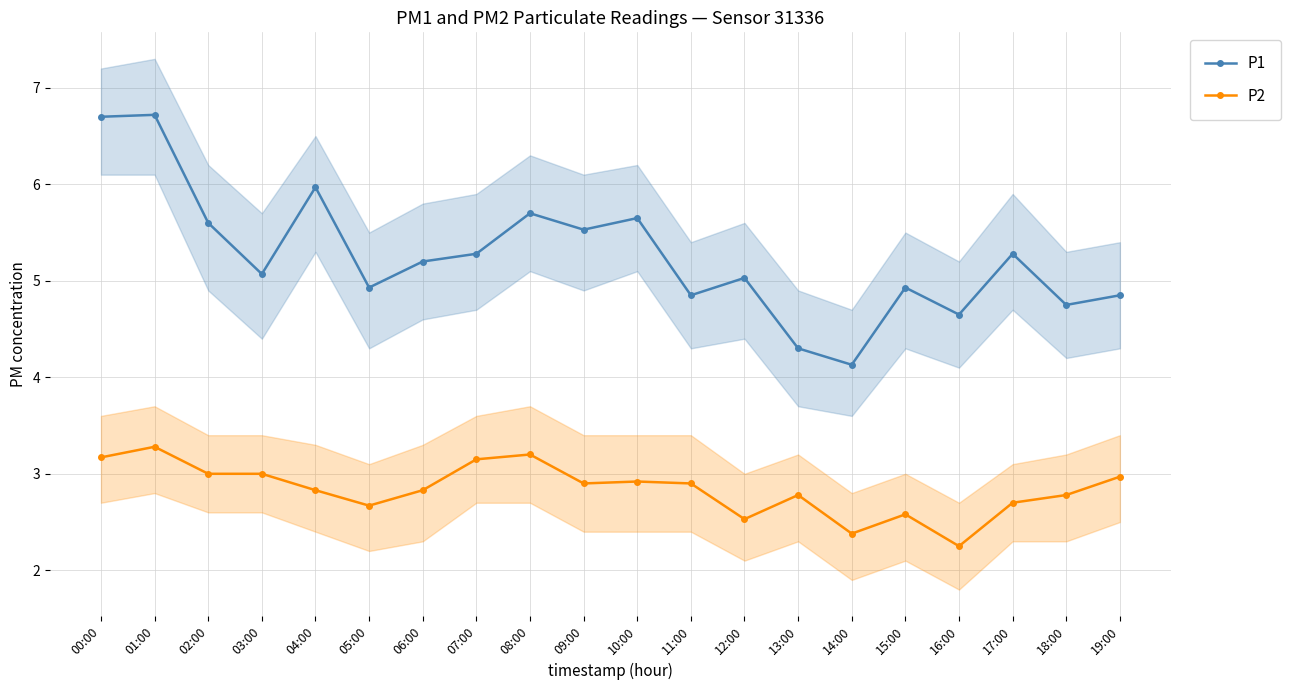

Reading left to right, extract all data points from this chart.

P1: 6.7	6.7	5.6	5.1	6.0	4.9	5.2	5.3	5.7	5.5	5.7	4.8	5.0	4.3	4.1	4.9	4.7	5.3	4.8	4.8
P2: 3.2	3.3	3.0	3.0	2.8	2.7	2.8	3.1	3.2	2.9	2.9	2.9	2.5	2.8	2.4	2.6	2.2	2.7	2.8	3.0